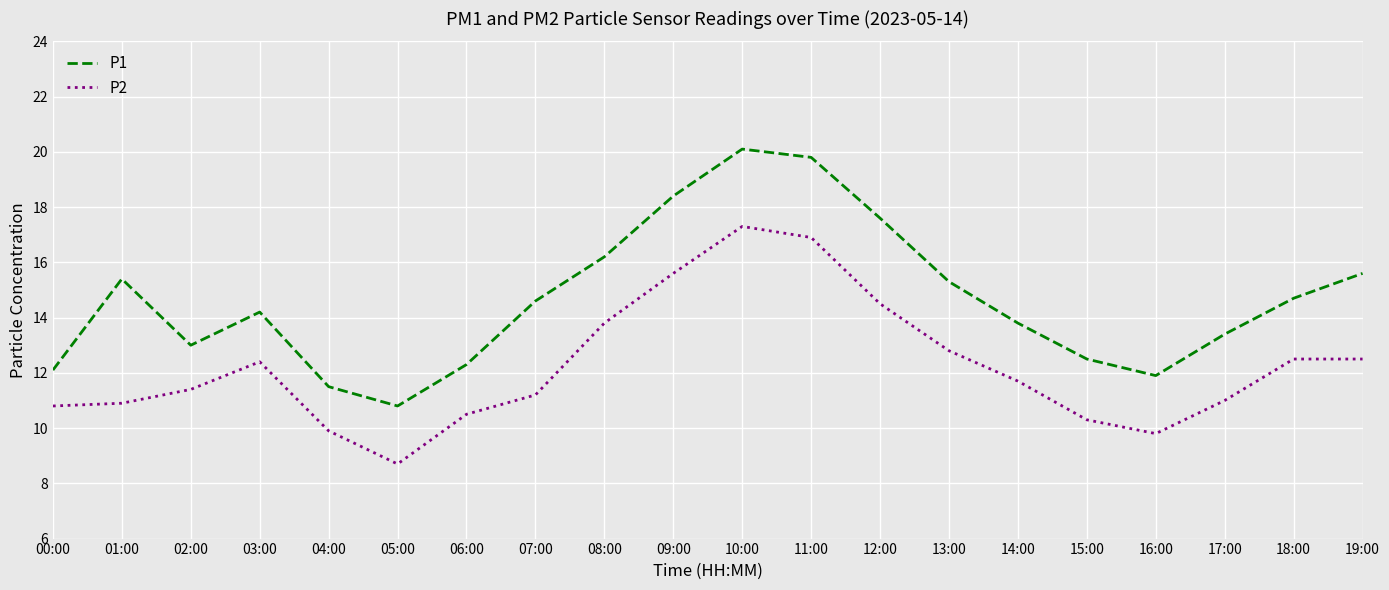

Is the value of P2 at 05:00 greater than the value of P1 at 06:00?

No